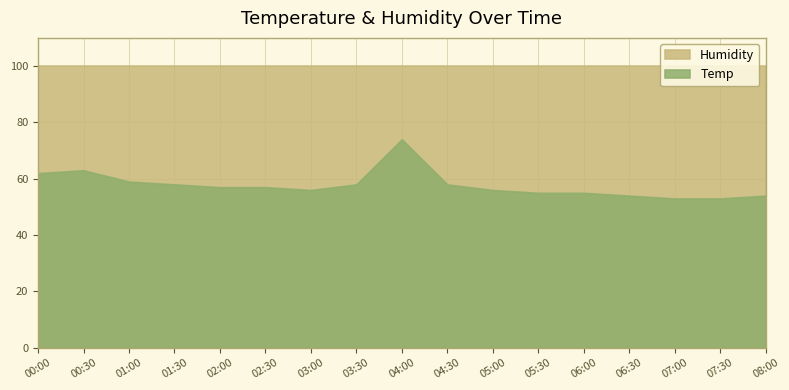

What position from the right is 06:00?

5